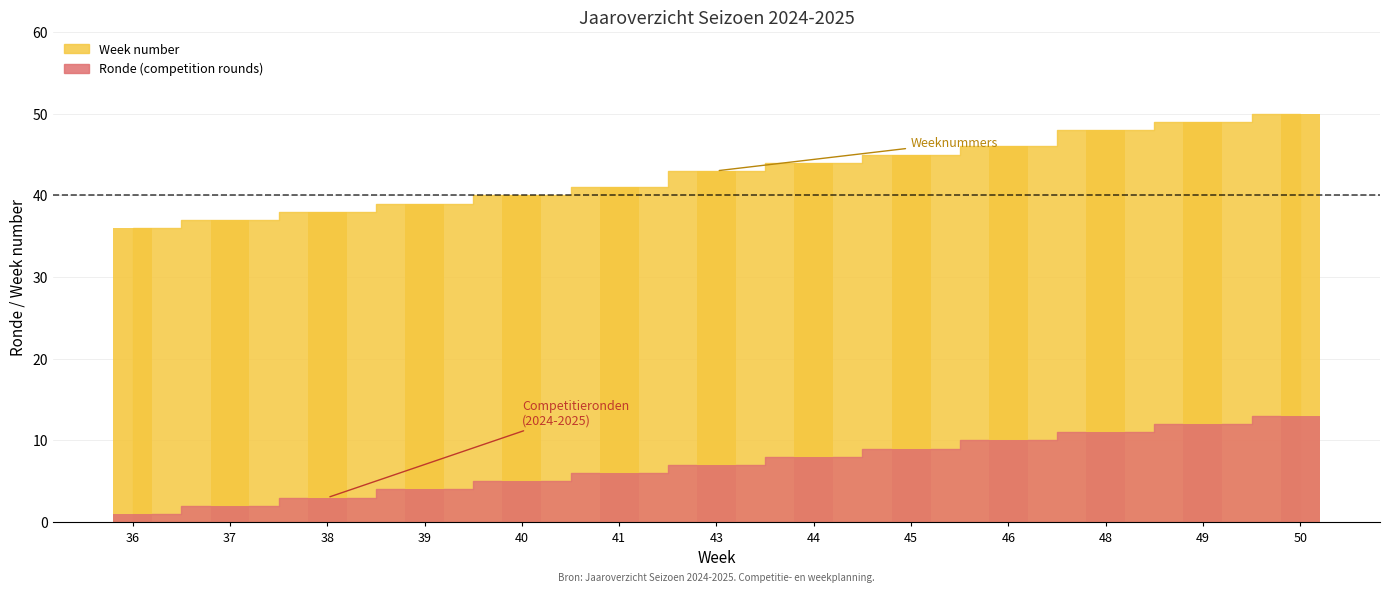

Which category has the highest value across all series?

50